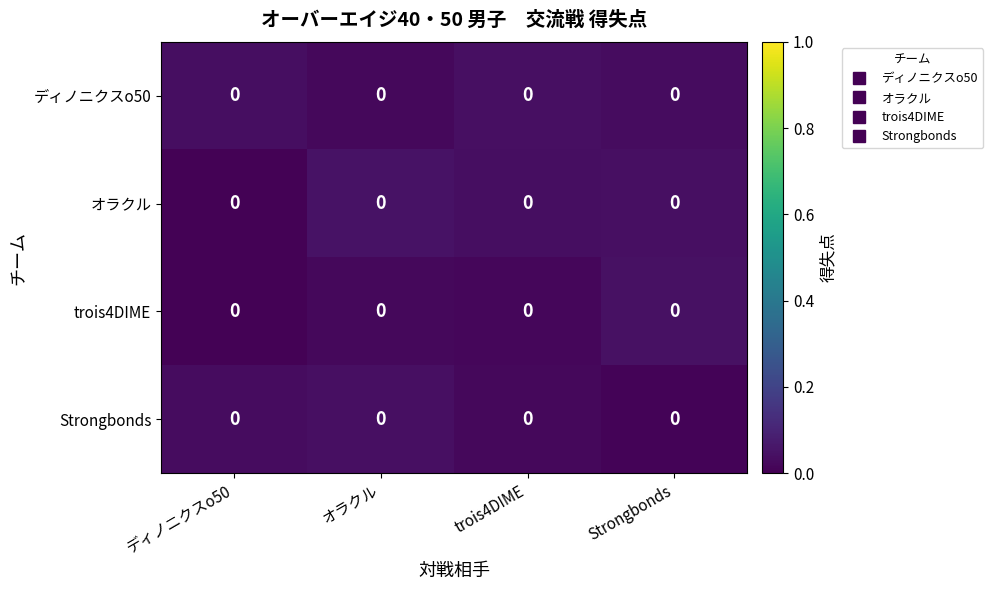

Between Strongbonds and オラクル, which is larger?

Strongbonds